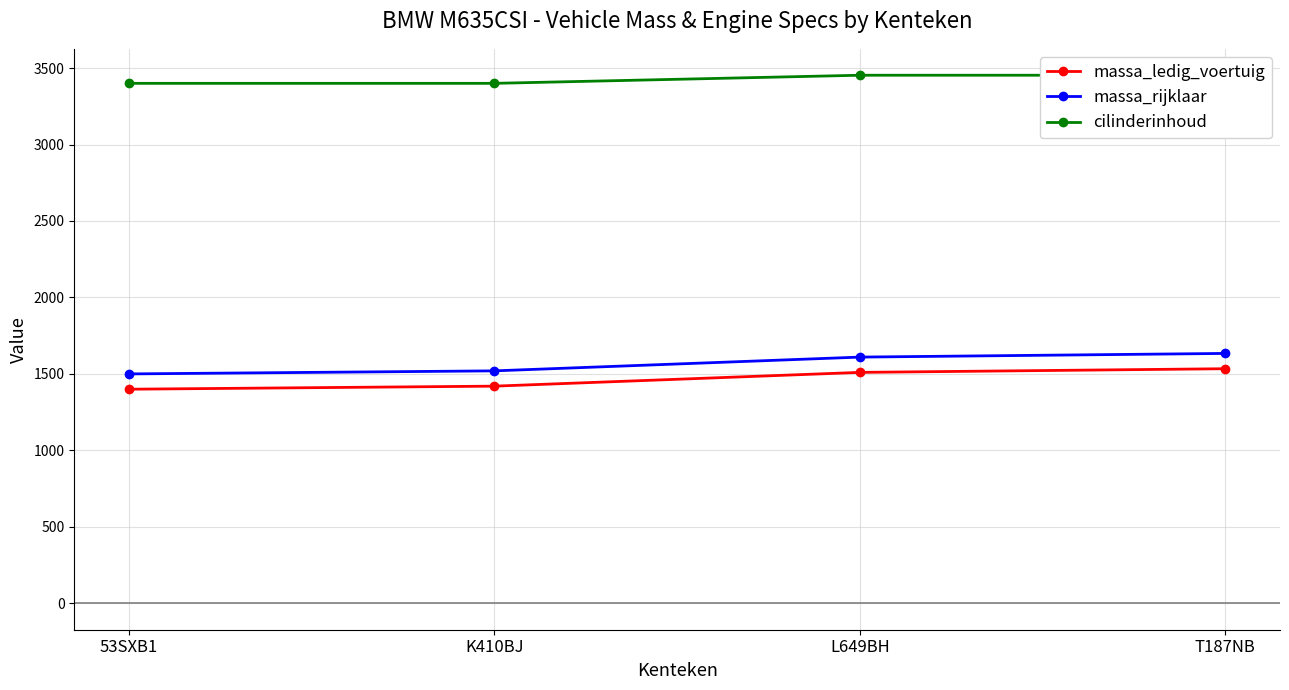

How many values in the massa_ledig_voertuig series exceed 1510?

1